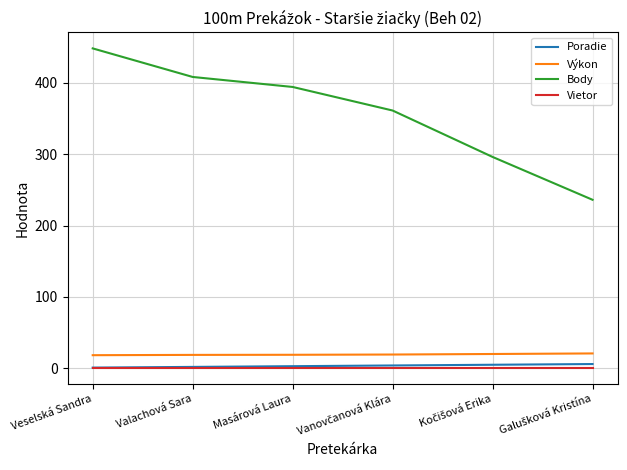

At how many categories does at least one series exceed 377?

3